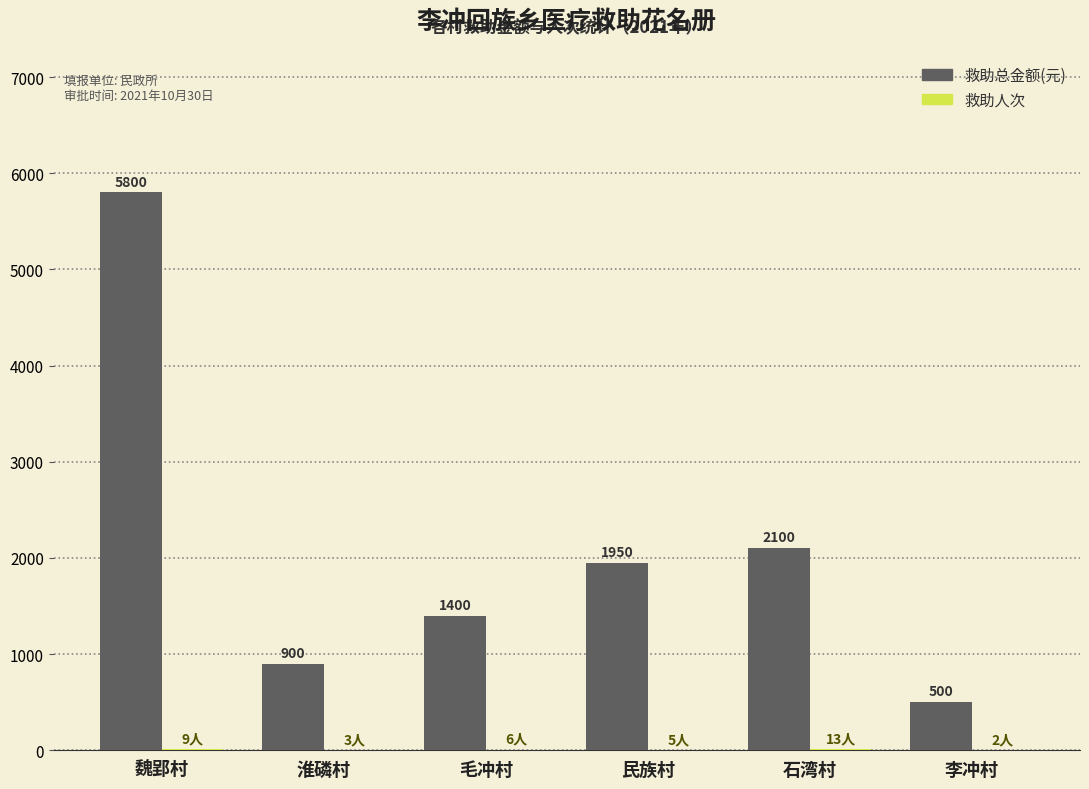

Which category has the highest value in the 救助总金额(元) series?

魏郢村